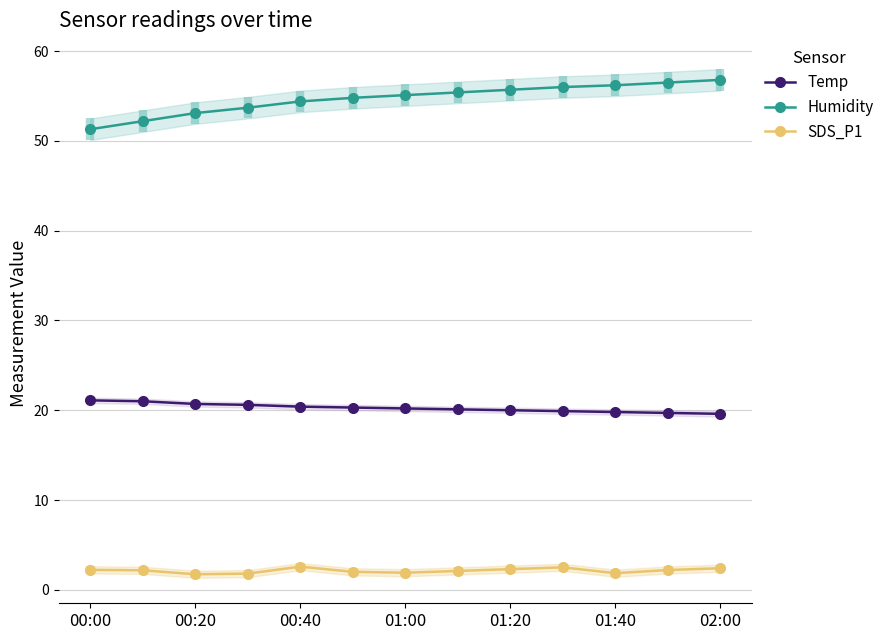

Reading right to left, what are all the values shown in this chart?

Temp: 19.6	19.7	19.8	19.9	20.0	20.1	20.2	20.3	20.4	20.6	20.7	21.0	21.1
Humidity: 56.8	56.5	56.2	56.0	55.7	55.4	55.1	54.8	54.4	53.7	53.1	52.2	51.3
SDS_P1: 2.4	2.2	1.9	2.5	2.3	2.1	1.9	2.0	2.6	1.8	1.7	2.2	2.2